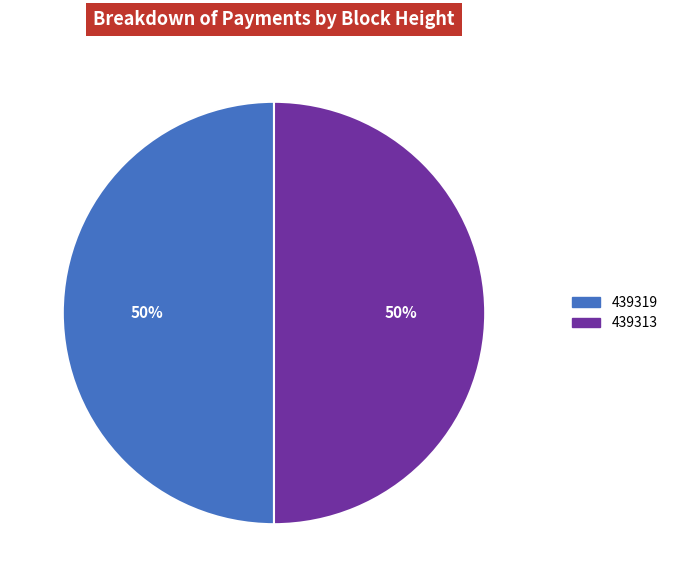

What percentage is the 439319 slice, to the nearest percent?

50%